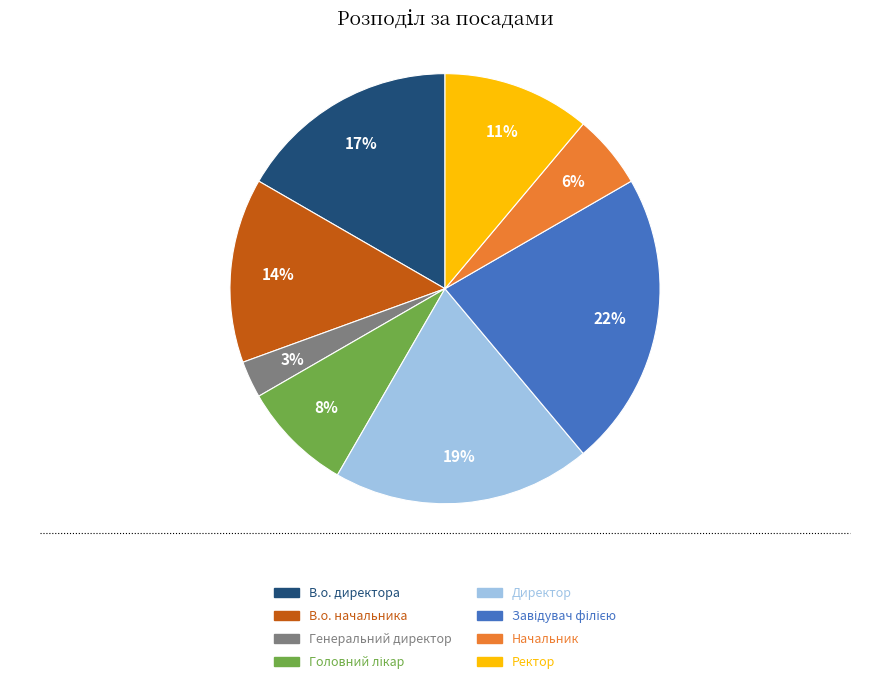

To the nearest percent, what portion does Генеральний директор represent?

3%